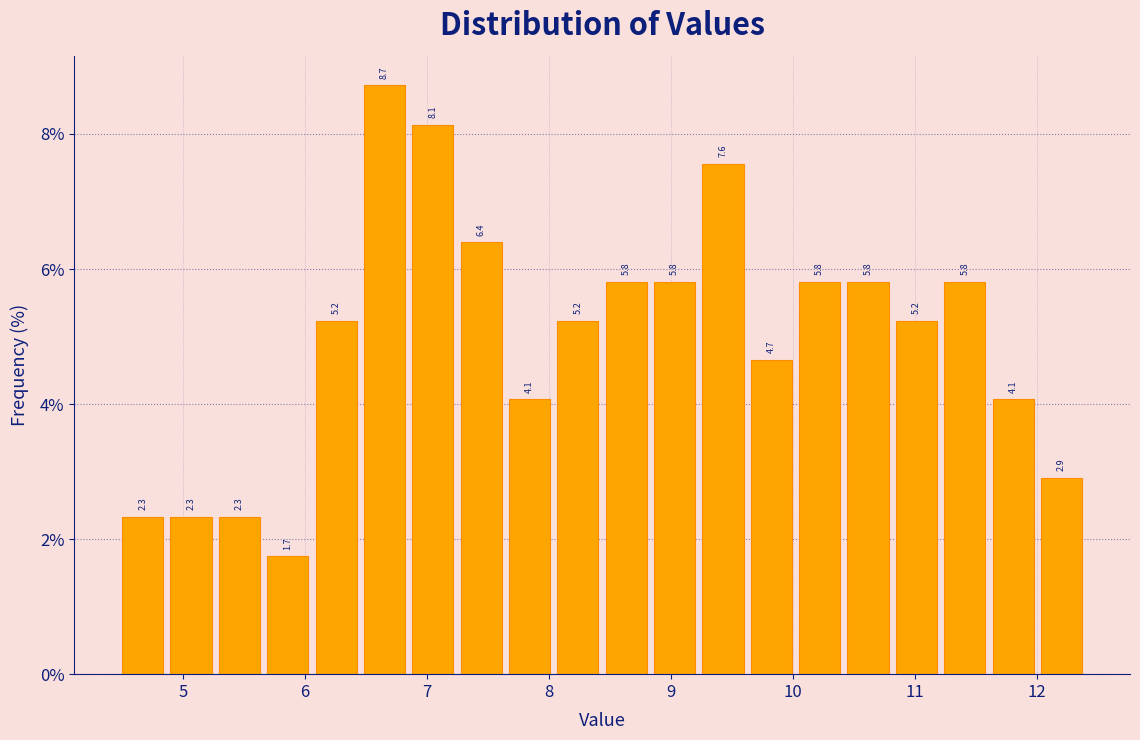

Around what value on the x-axis is the tallest bar? Give the approximate position of its centre, as read against the axis.

6.7